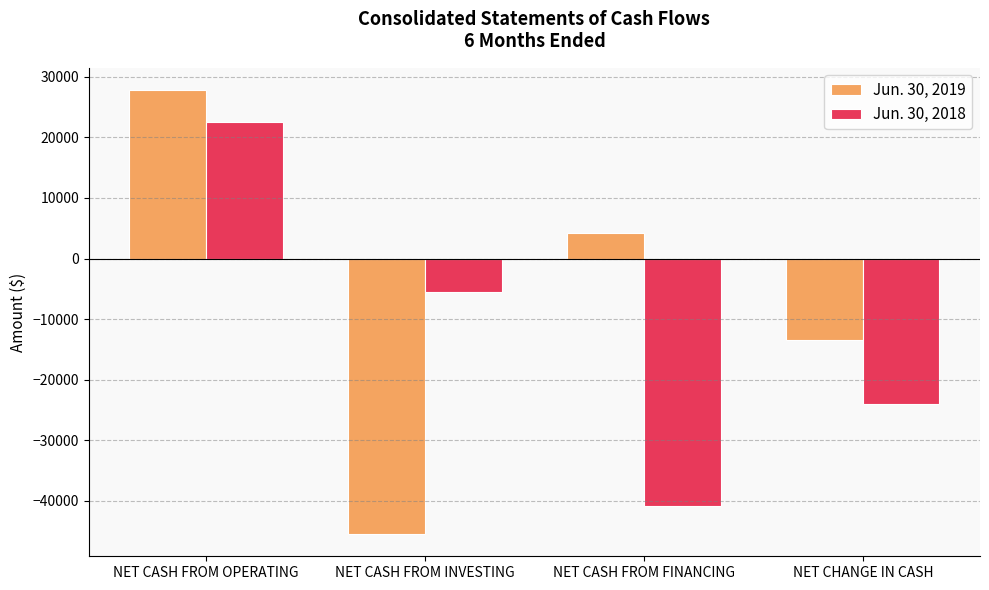

Which series changed the most between NET CASH FROM OPERATING and NET CASH FROM FINANCING?

Jun. 30, 2018